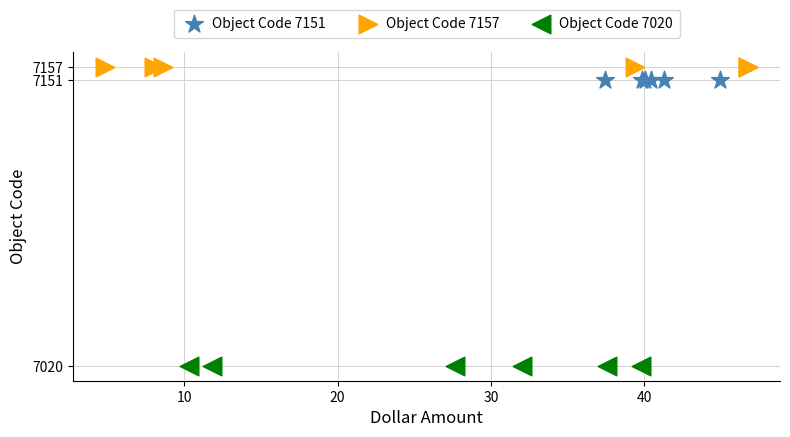

Which series contains the lowest Y value?

Object Code 7020